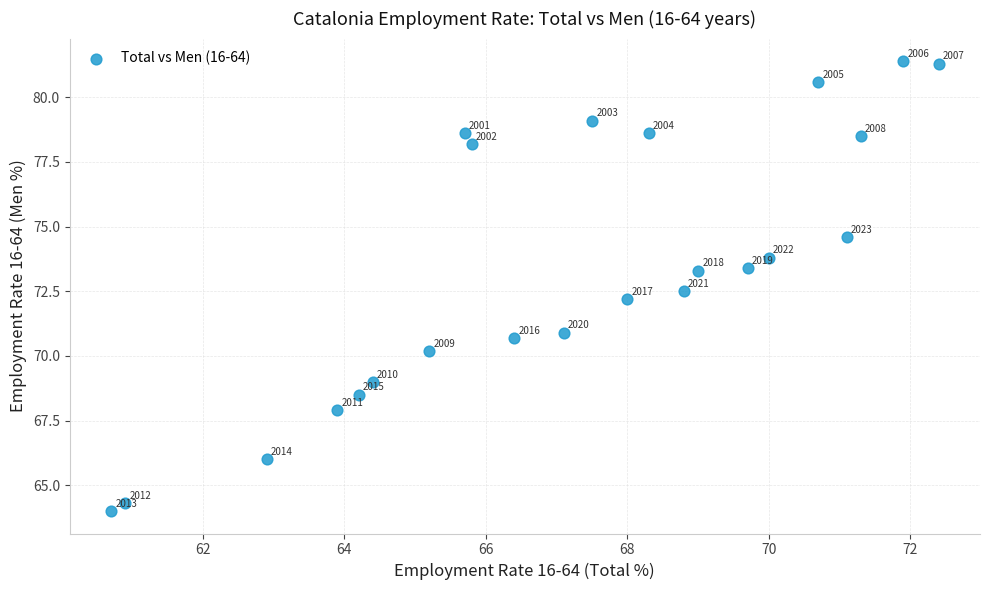

What is the range of Y values (max minus min)?

17.4